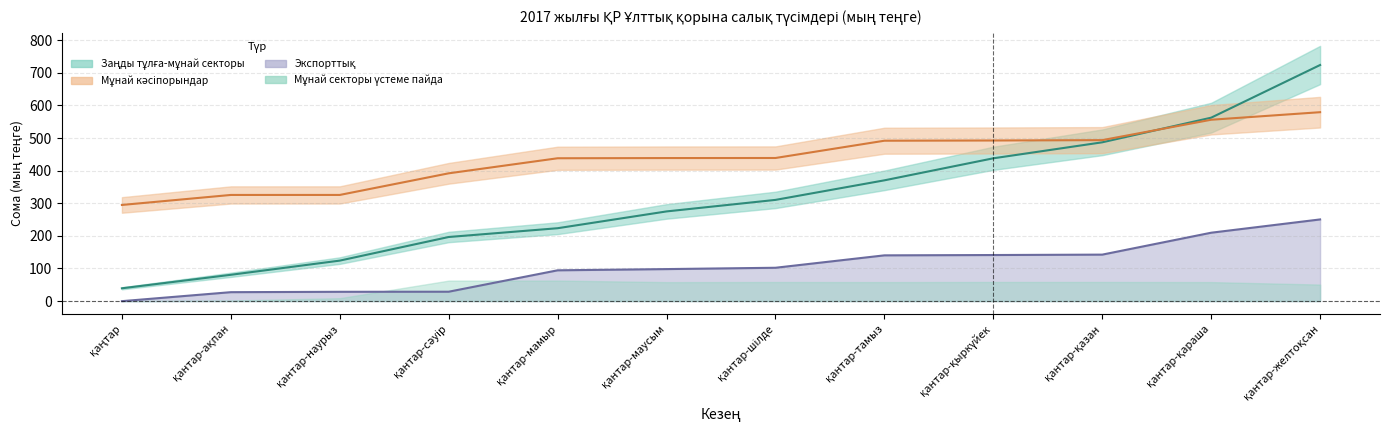

How many times do Заңды тұлға-мұнай секторы and Мұнай кәсіпорындар cross each other?

1